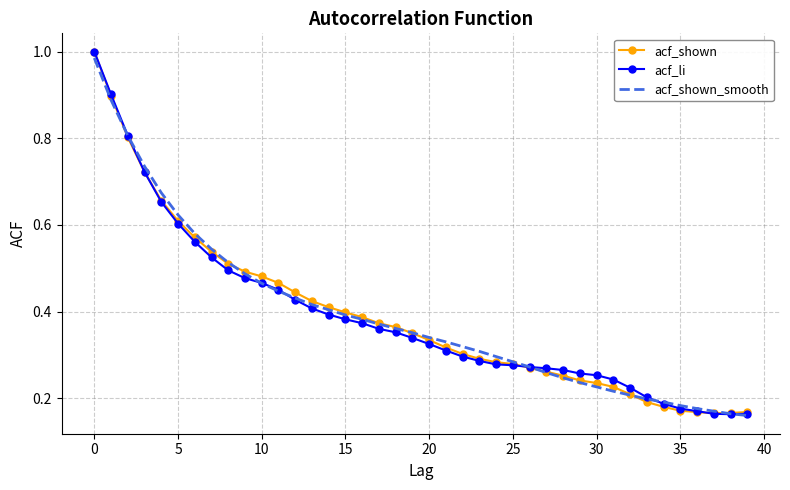

What are all the series names shown in the legend?

acf_shown, acf_li, acf_shown_smooth